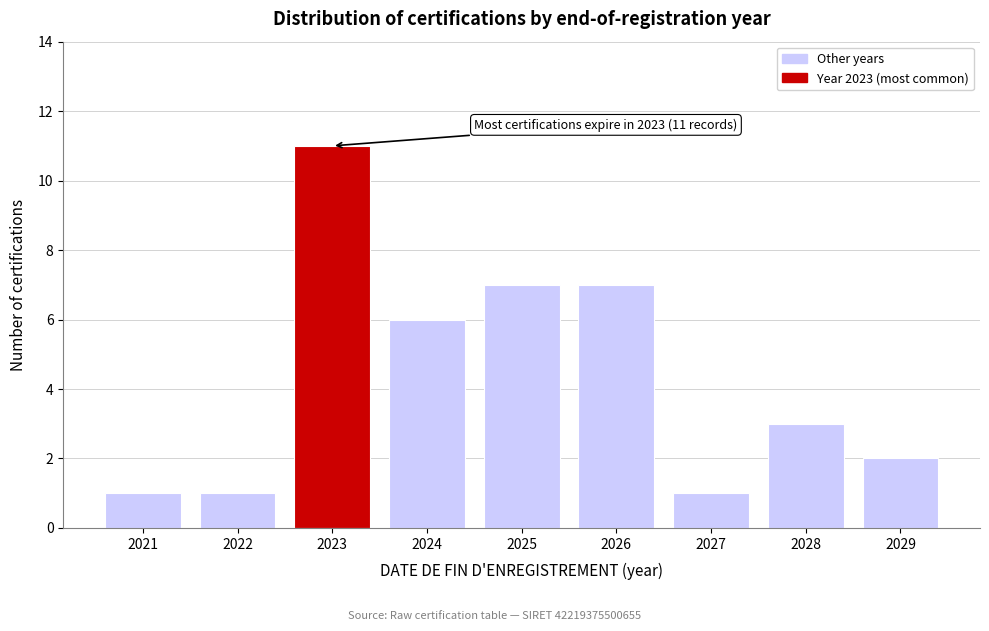

Reading left to right, transcribe all the data shown in this chart.

1	1	11	6	7	7	1	3	2